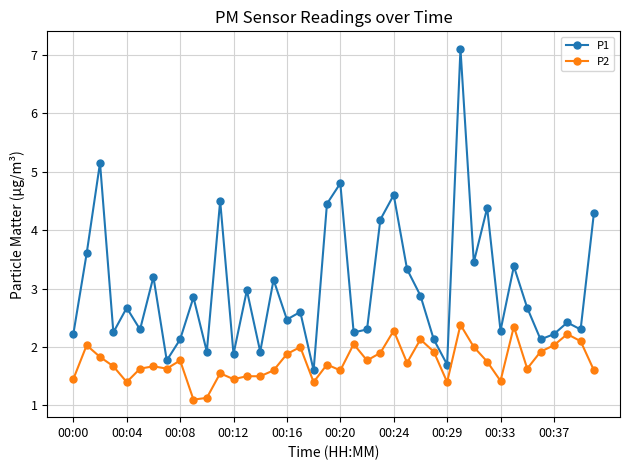

What is the greatest value displayed?

7.1